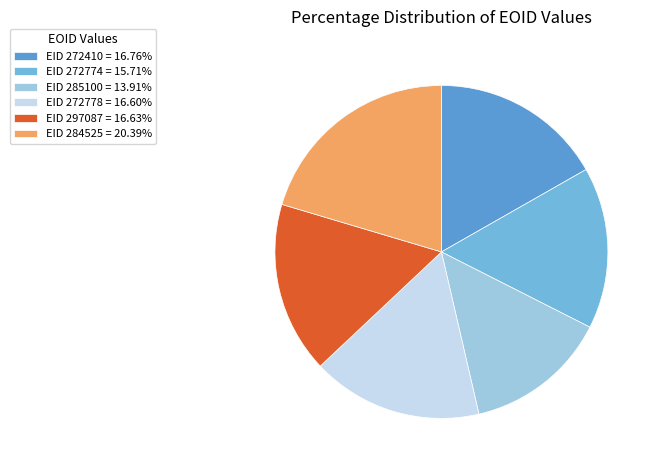

How many segments does this pie chart have?

6